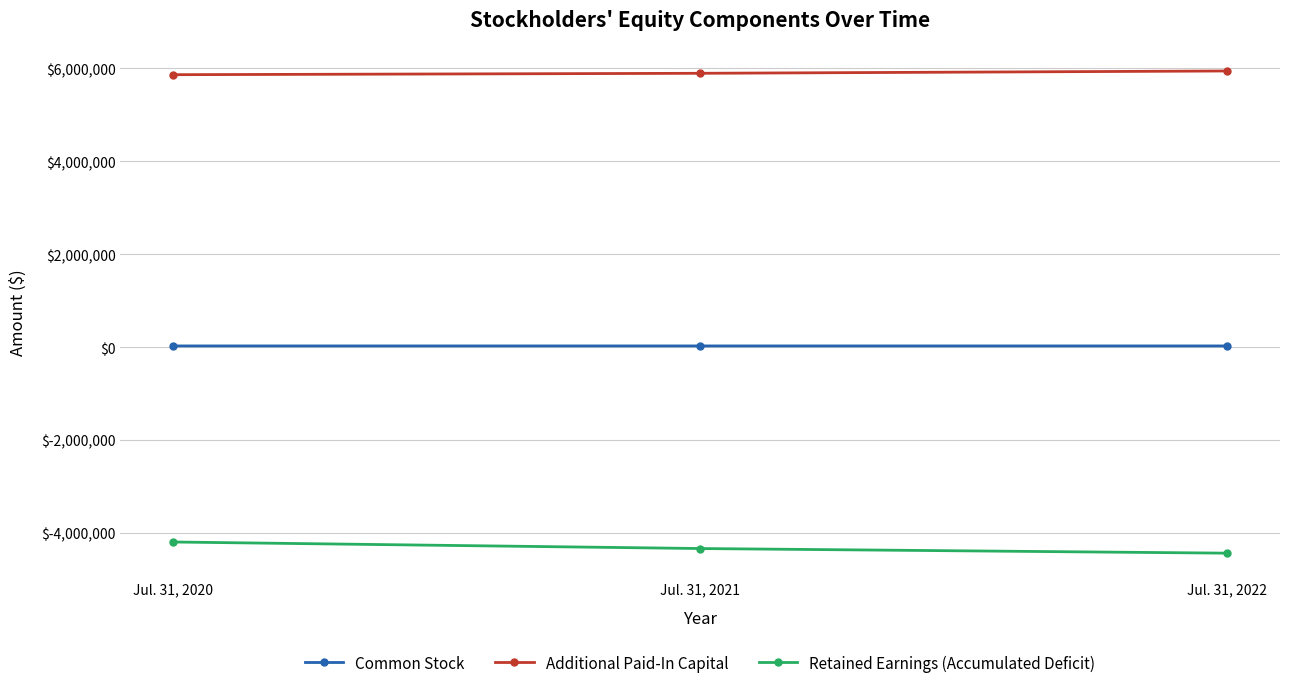

What is the difference between the maximum and minimum values in the Common Stock series?

50